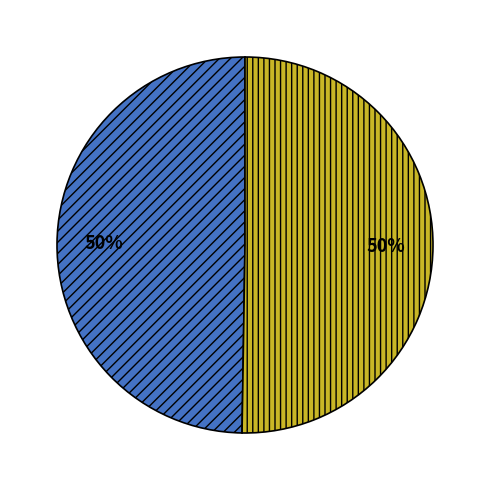

To the nearest percent, what is the average slice percentage?

50%